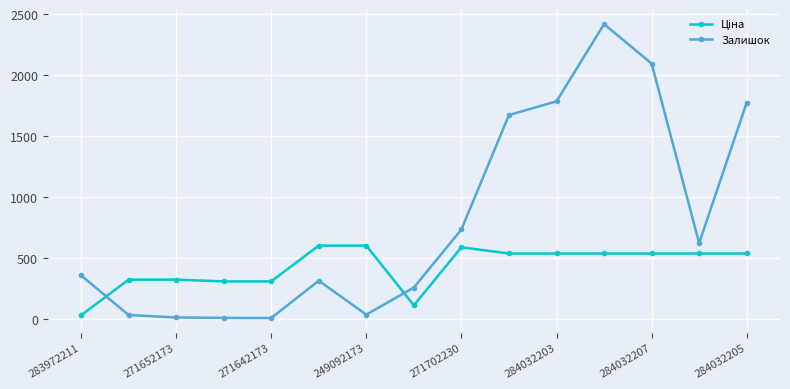

What is the greatest value displayed?

2419.0